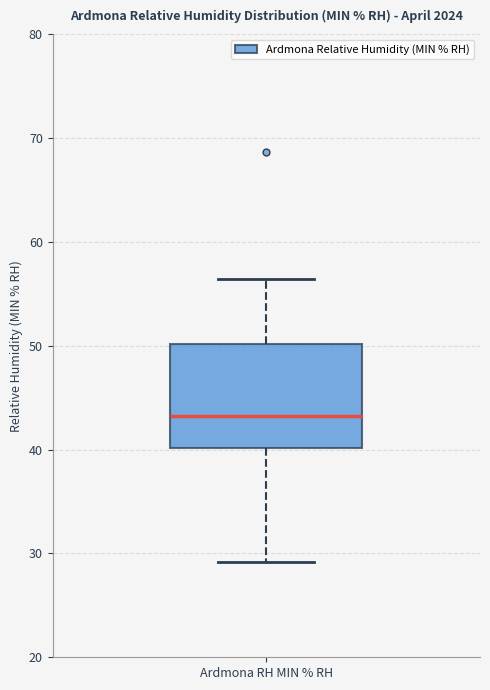

Read this box plot against the y-axis: the position of the median line, the range covered by the box, and the ends of both whiskers. The values are not printed on the chart, so give them approximately, as read against the axis.

median 43, box 40 to 50, whiskers 29 to 56